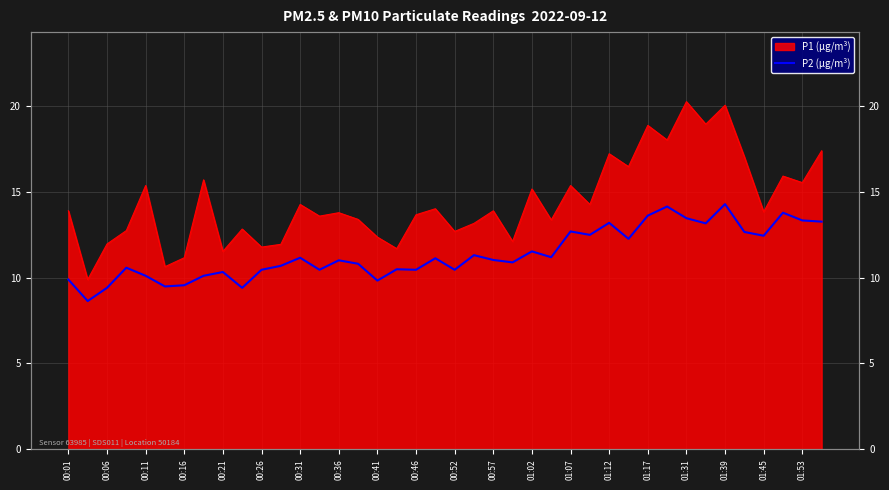

How many lines are shown in the chart?

1